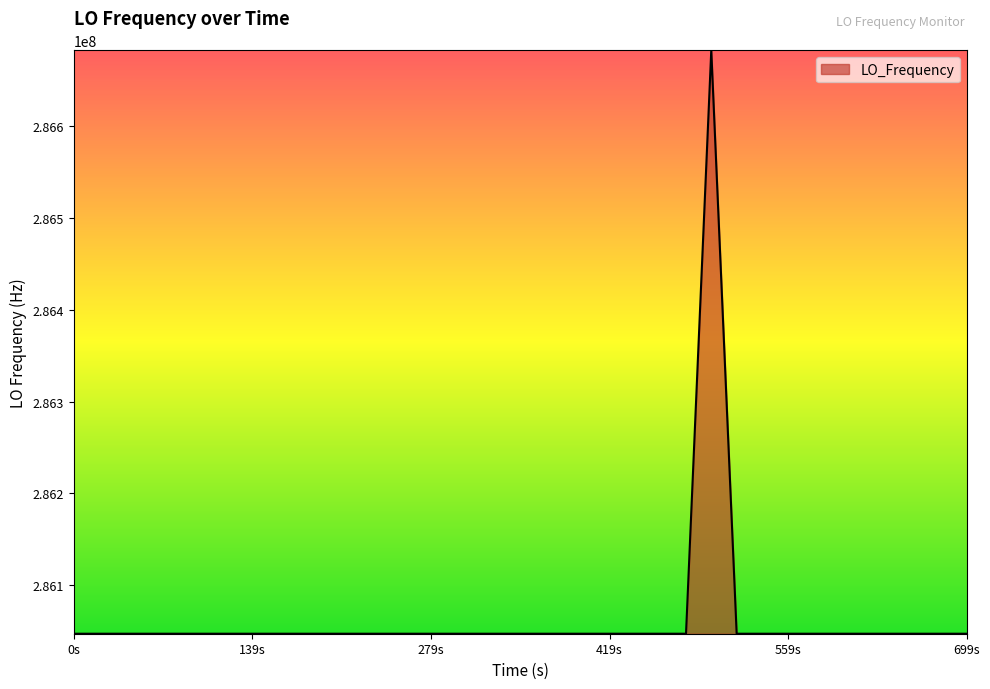

What is the difference between the maximum and minimum values?

635708.4